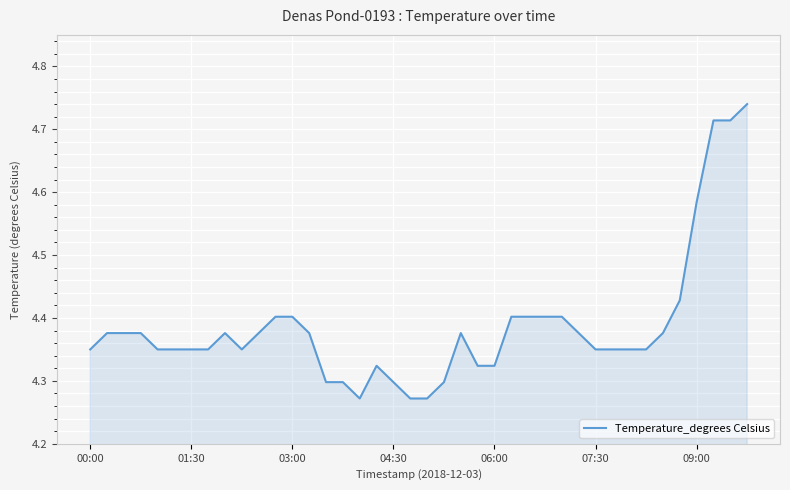

What is the difference between the maximum and minimum values?

0.5